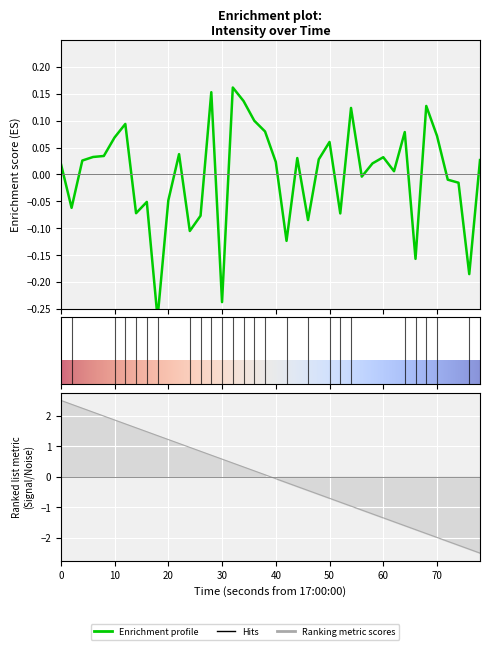

Reading right to left, extract all data points from this chart.

0.0	-0.2	-0.0	-0.0	0.1	0.1	-0.2	0.1	0.0	0.0	0.0	-0.0	0.1	-0.1	0.1	0.0	-0.1	0.0	-0.1	0.0	0.1	0.1	0.1	0.2	-0.2	0.2	-0.1	-0.1	0.0	-0.0	-0.3	-0.1	-0.1	0.1	0.1	0.0	0.0	0.0	-0.1	0.0